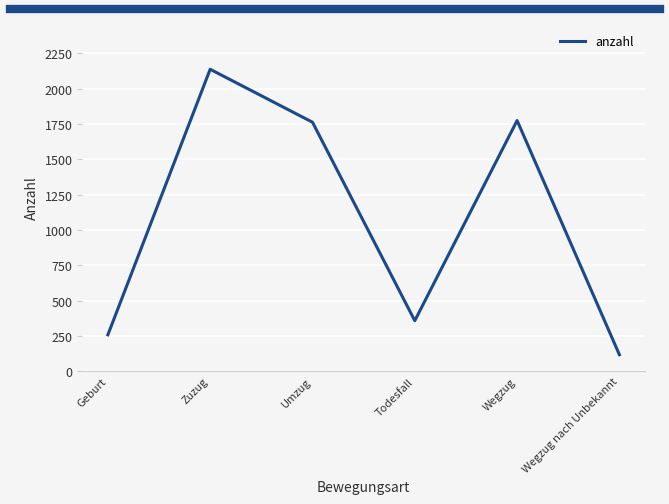

Reading right to left, transcribe all the data shown in this chart.

Wegzug nach Unbekannt=116	Wegzug=1775	Todesfall=357	Umzug=1763	Zuzug=2138	Geburt=257